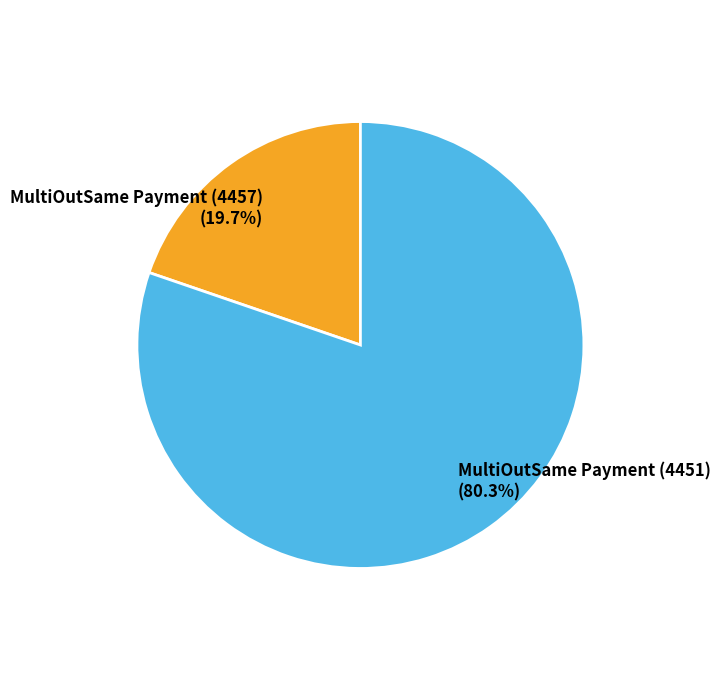

How many segments does this pie chart have?

2